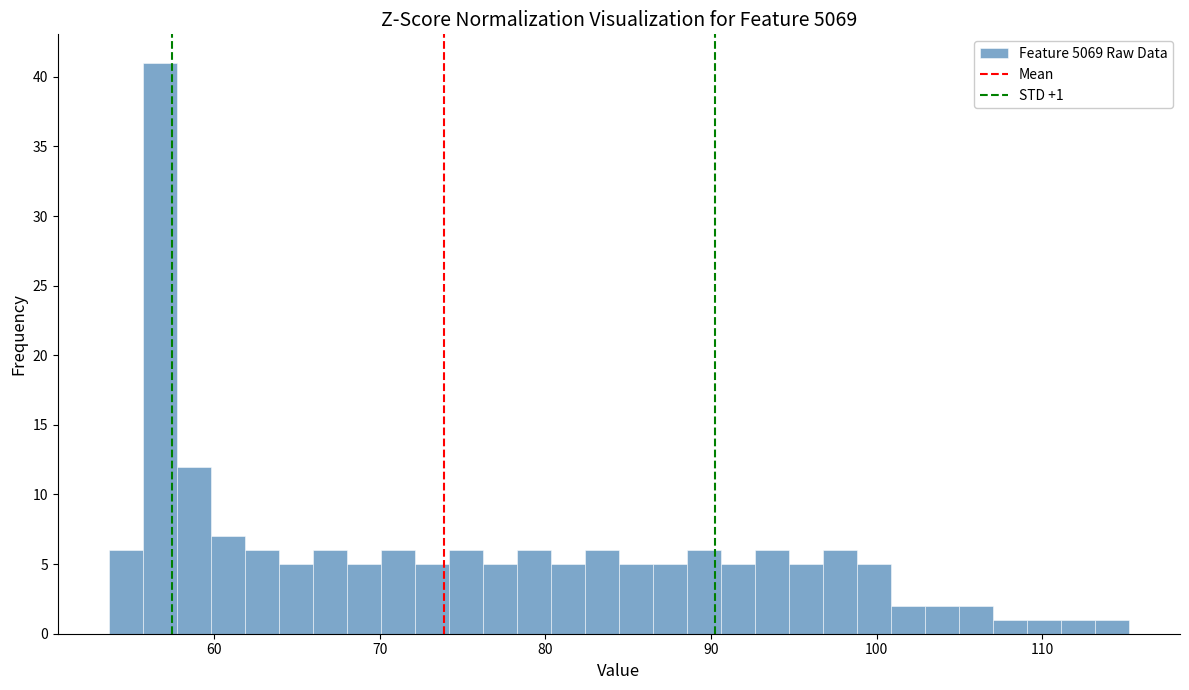

Read against the x-axis, roughly where is the centre of the tallest bar?

57